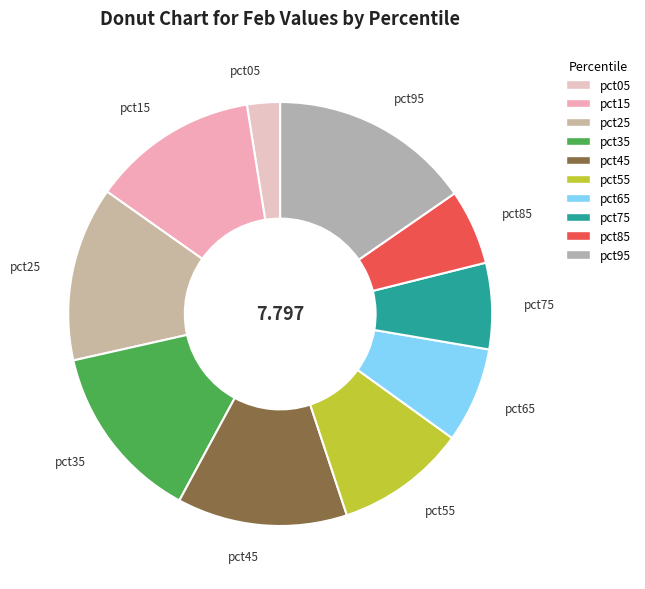

Is there a majority slice in this chart?

No